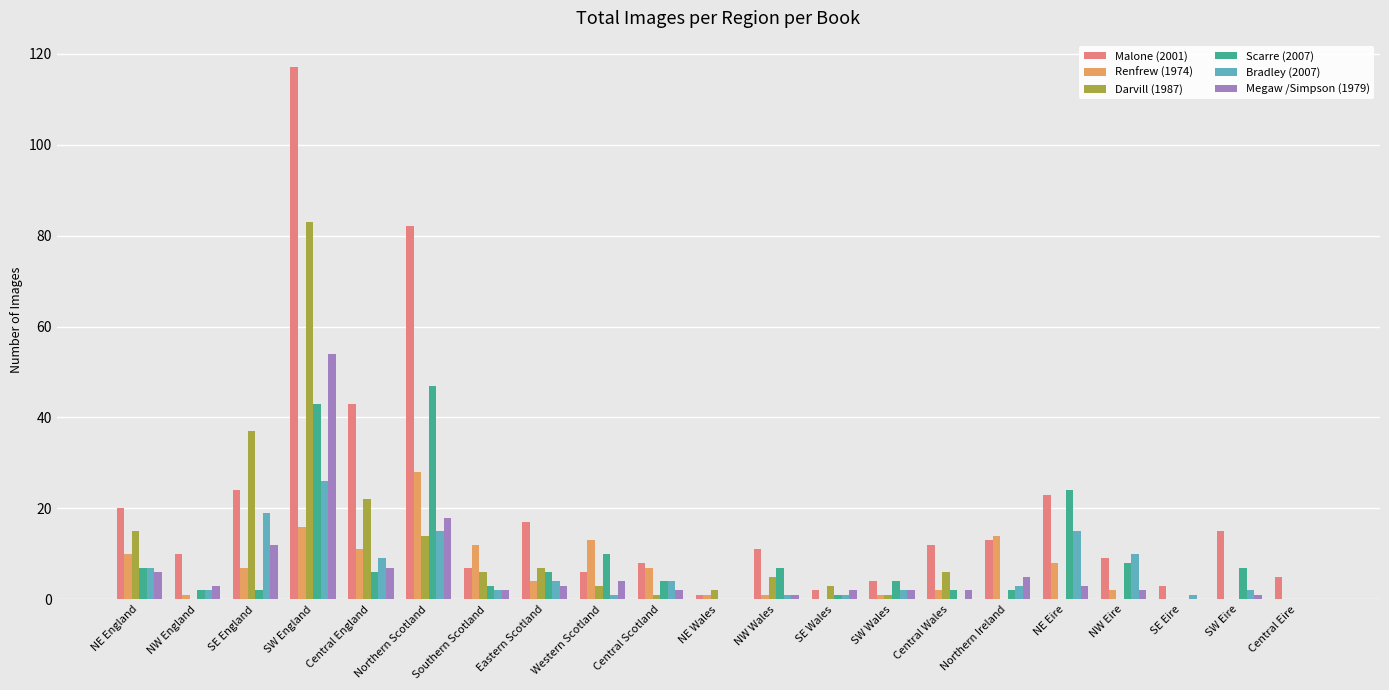

Reading left to right, list all the values displayed in this chart.

Malone (2001): 20	10	24	117	43	82	7	17	6	8	1	11	2	4	12	13	23	9	3	15	5
Renfrew (1974): 10	1	7	16	11	28	12	4	13	7	1	1	0	1	2	14	8	2	0	0	0
Darvill (1987): 15	0	37	83	22	14	6	7	3	1	2	5	3	1	6	0	0	0	0	0	0
Scarre (2007): 7	2	2	43	6	47	3	6	10	4	0	7	1	4	2	2	24	8	0	7	0
Bradley (2007): 7	2	19	26	9	15	2	4	1	4	0	1	1	2	0	3	15	10	1	2	0
Megaw /Simpson (1979): 6	3	12	54	7	18	2	3	4	2	0	1	2	2	2	5	3	2	0	1	0